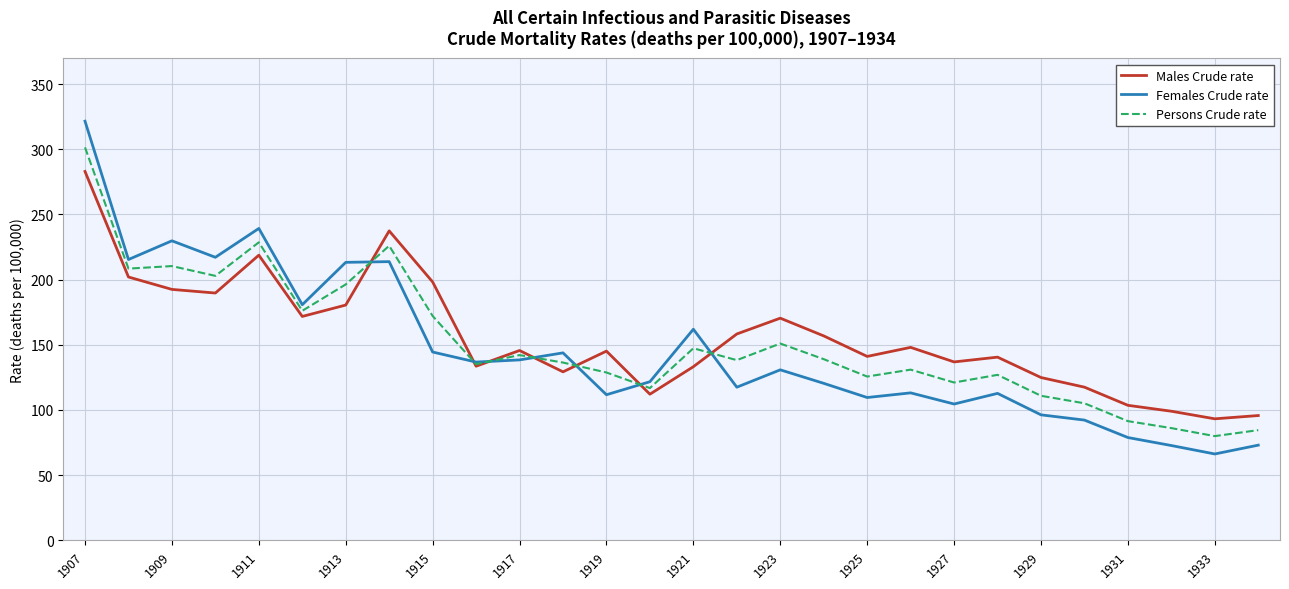

What is the highest value of the Persons Crude rate series?

301.4